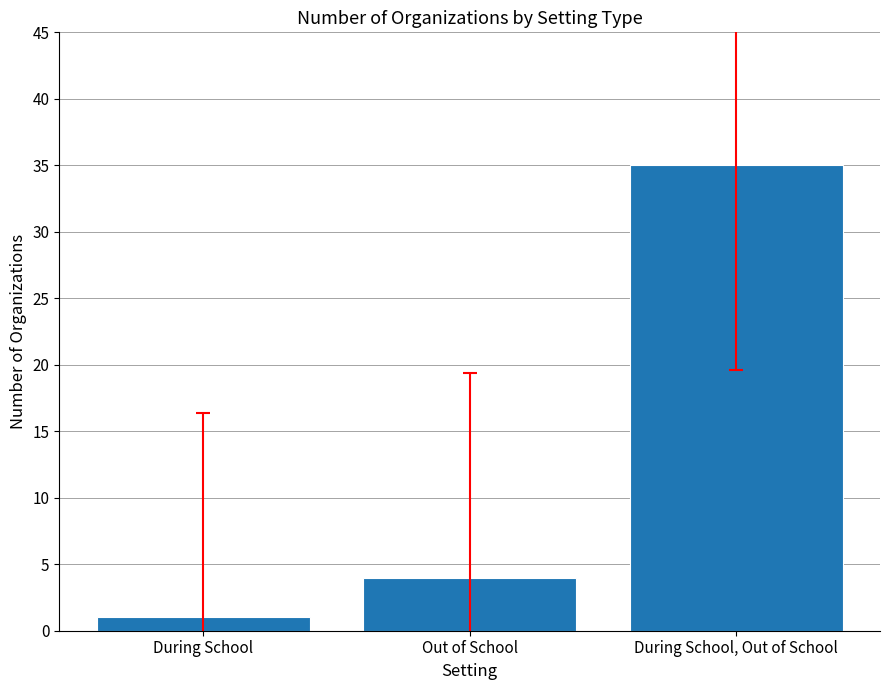

What is the label of the 2nd bar from the left?

Out of School